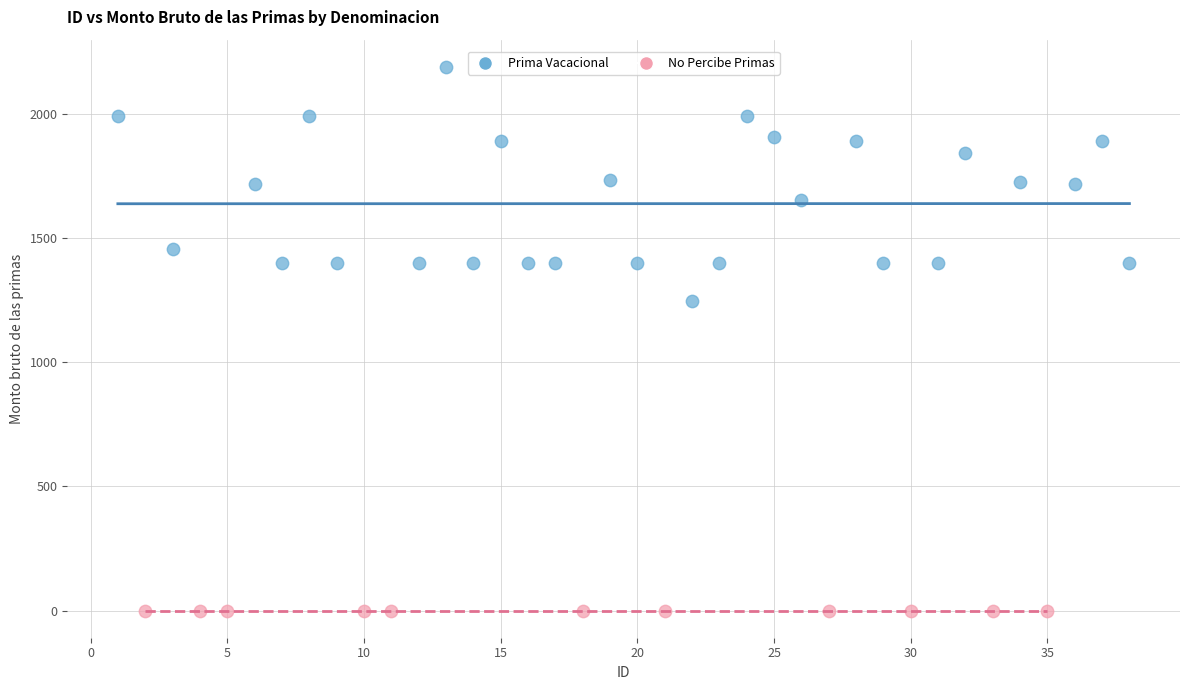

Which series contains the lowest Y value?

No Percibe Primas